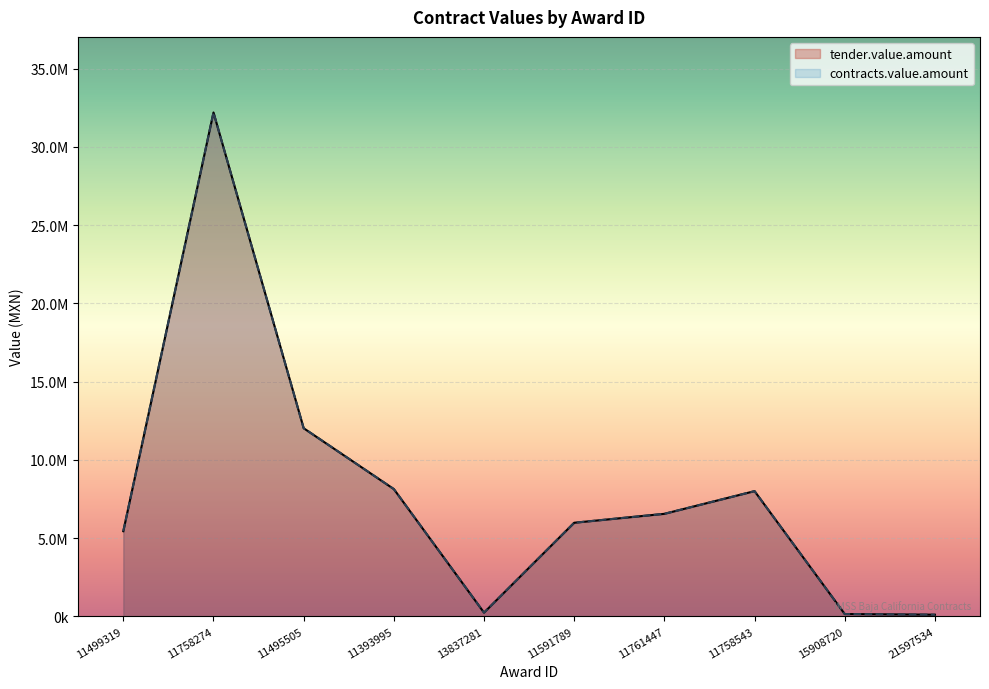

What is the maximum value shown in the chart?

32200000.0